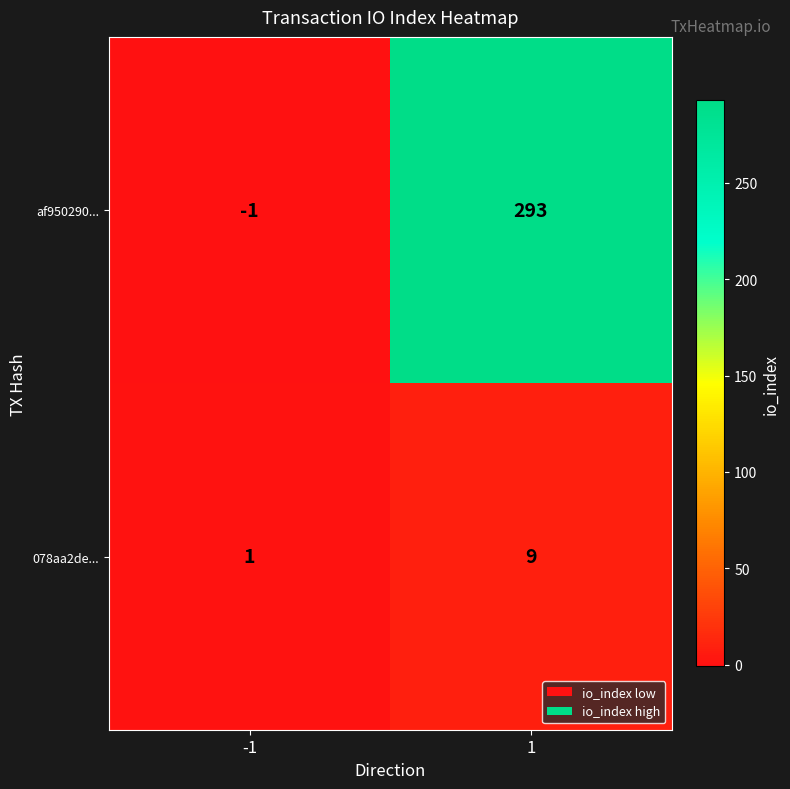

The af950290... series shows 293 at 1. True or false?

True